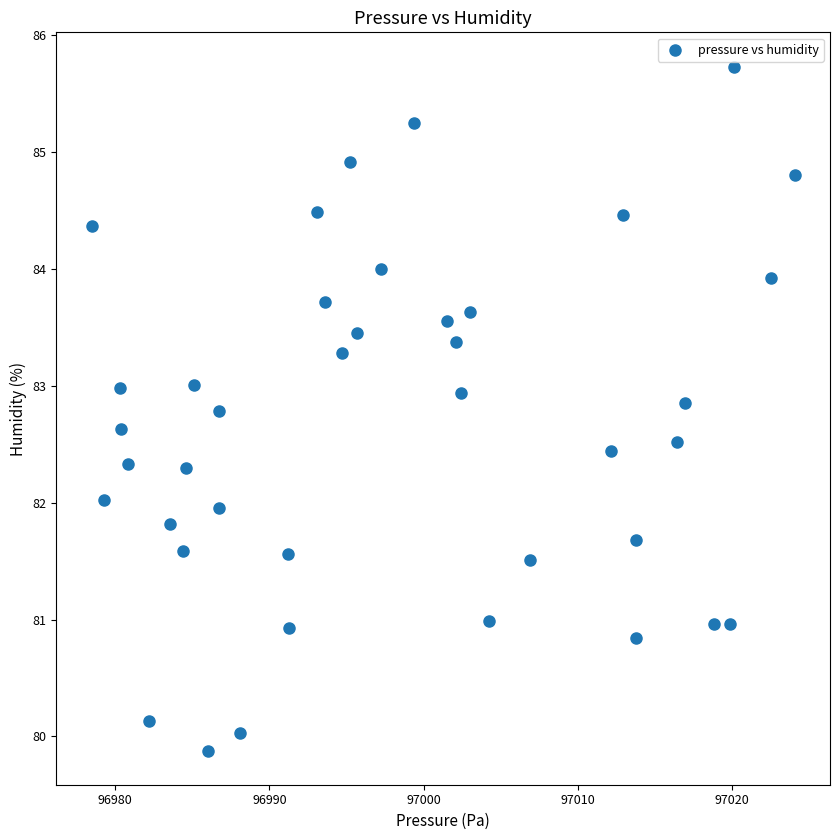

What is the range of X values (max minus min)?

45.6